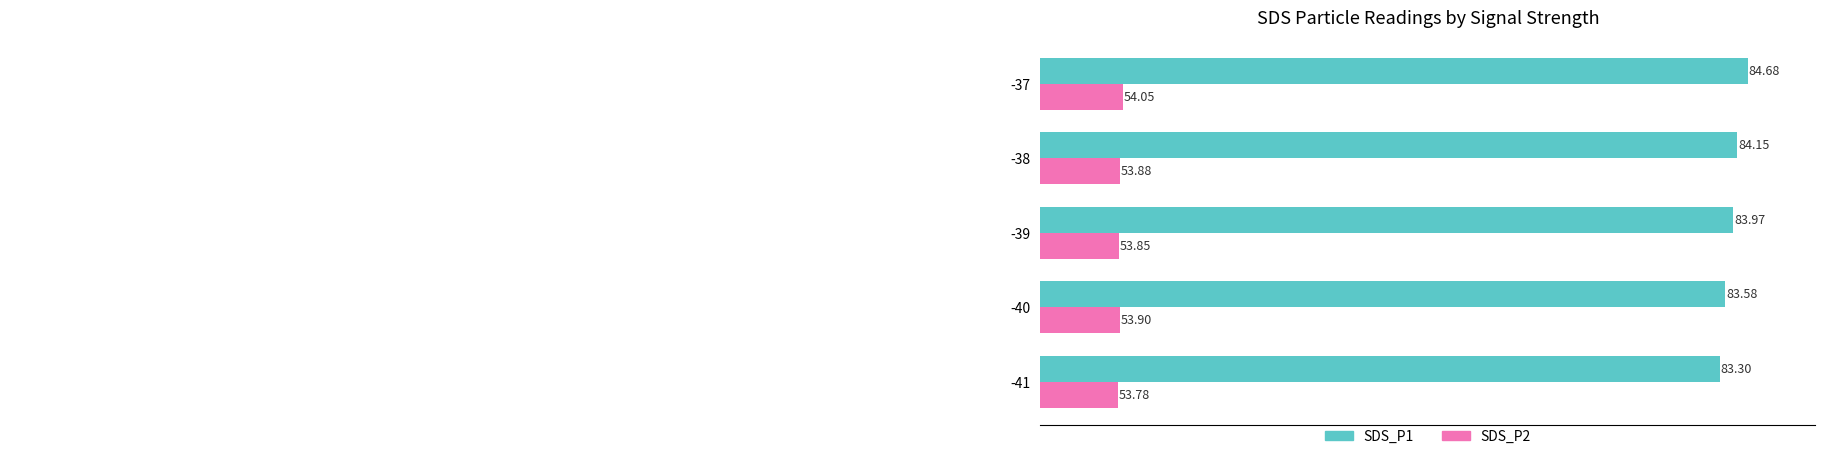

What are all the series names shown in the legend?

SDS_P1, SDS_P2